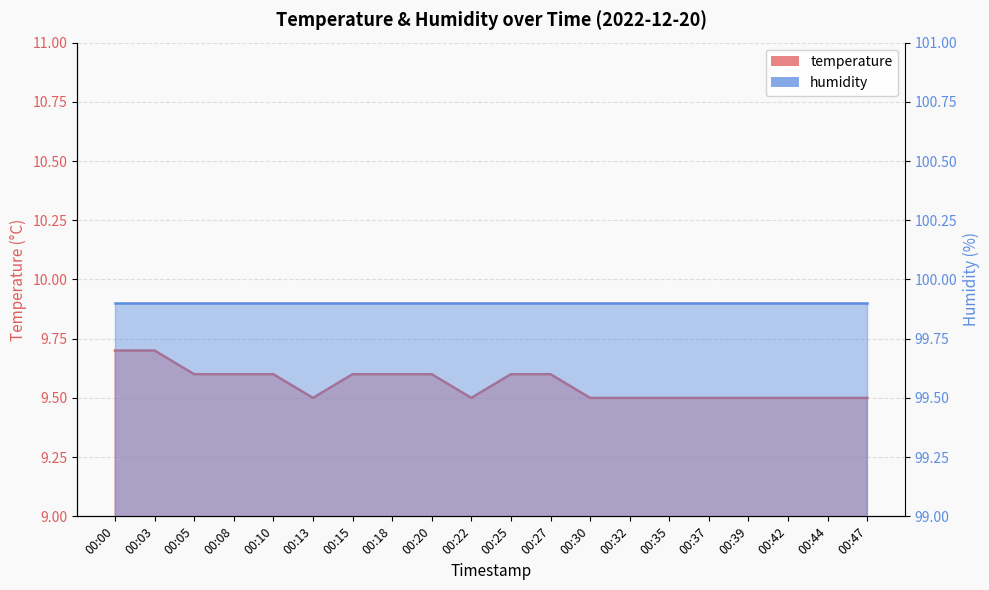

Which has a higher value, 00:00 or 00:10?

00:00